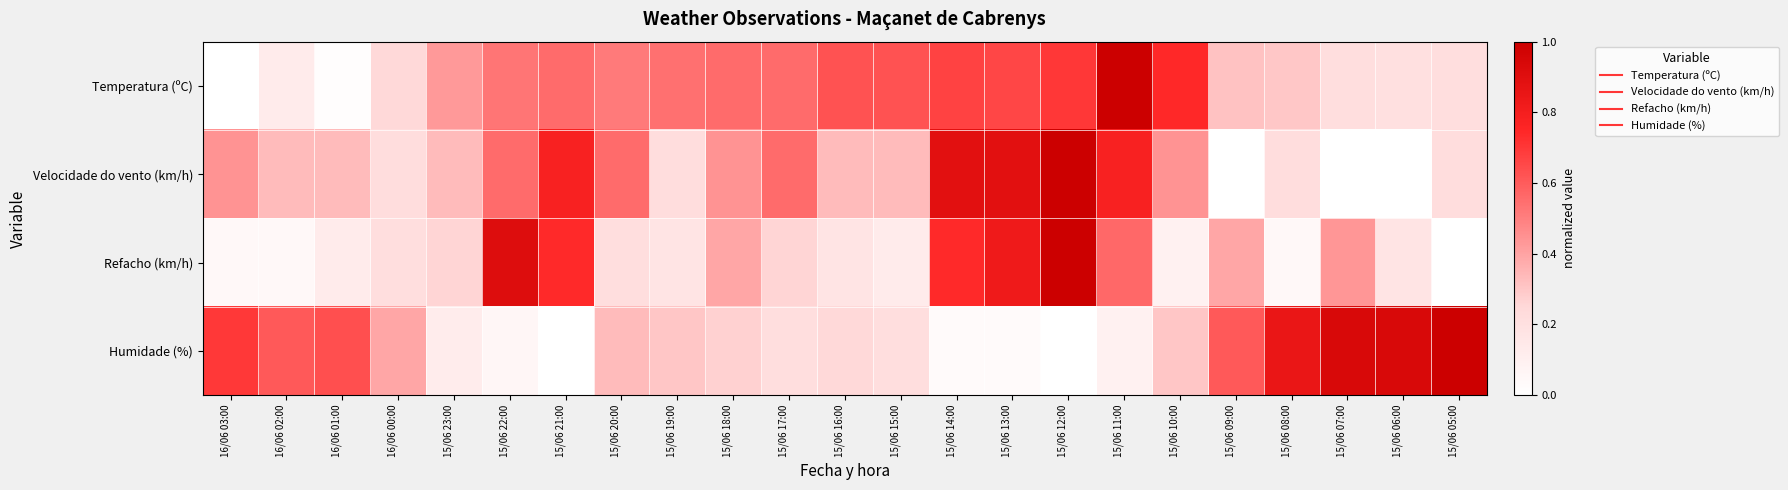

How many data points does each series have?

23